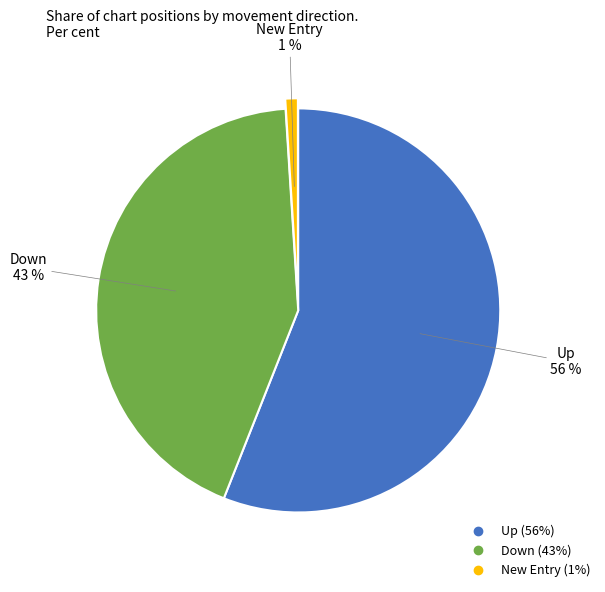

Is there any slice that represents more than half of the pie?

Yes